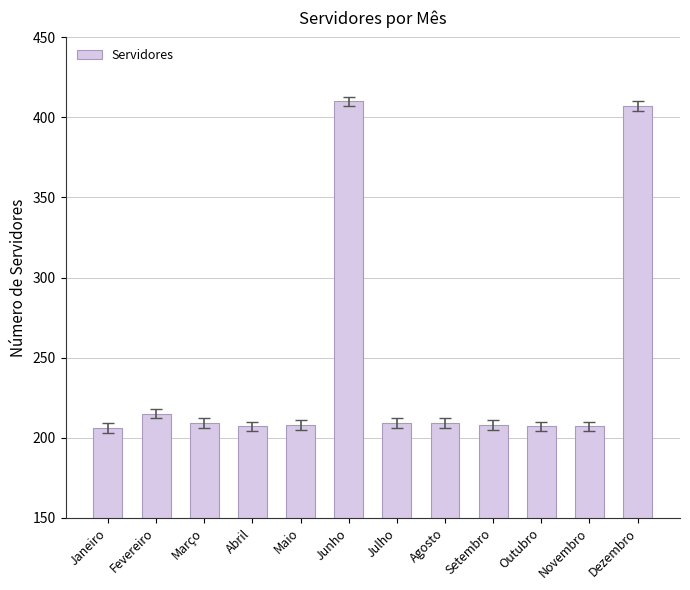

Approximately how many times larger is the value at Fevereiro compared to Dezembro?

0.5